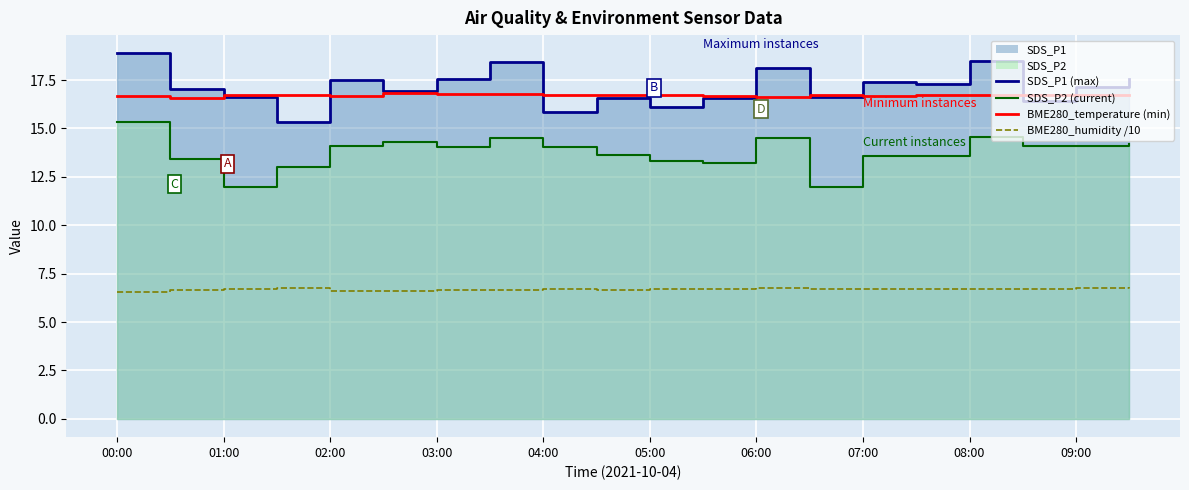

How many values in the SDS_P1 (max) series are below 17?

9